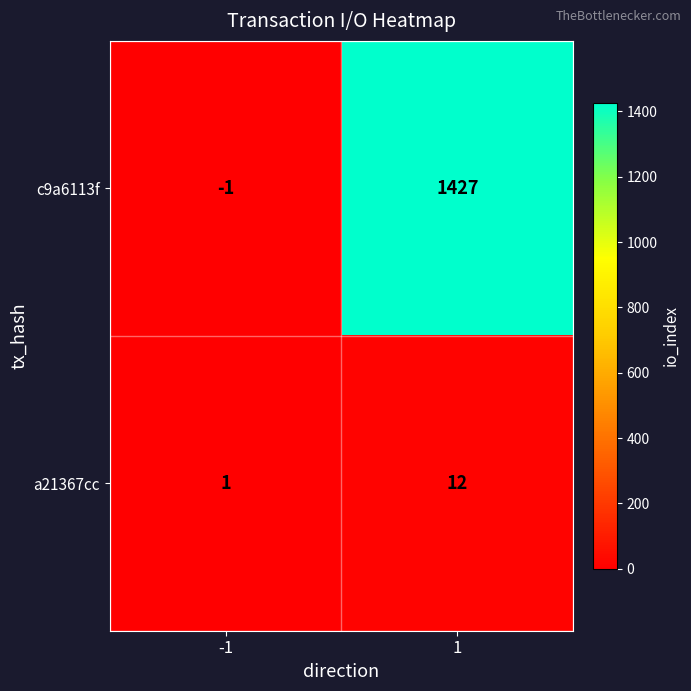

List the series in order of their overall mean, highest first.

c9a6113f, a21367cc